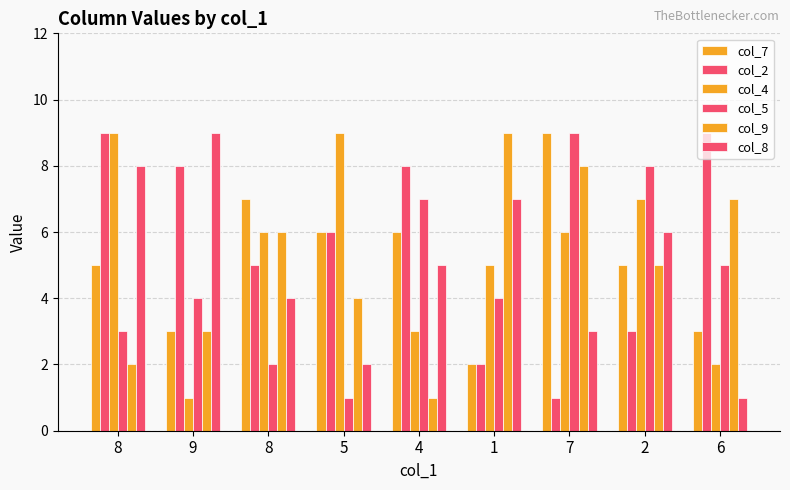

What is the maximum value shown in the chart?

9